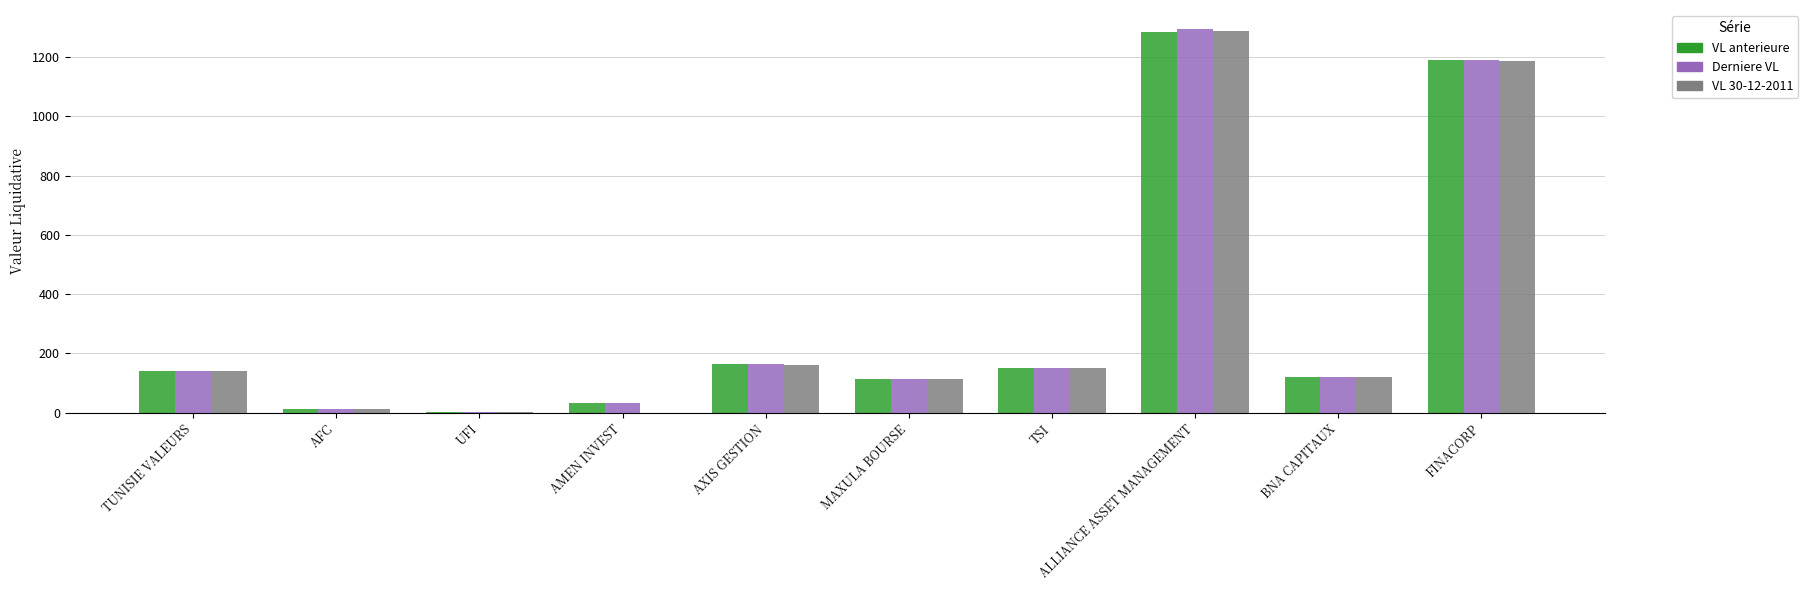

What is the total value across all series at TUNISIE VALEURS?

418.7